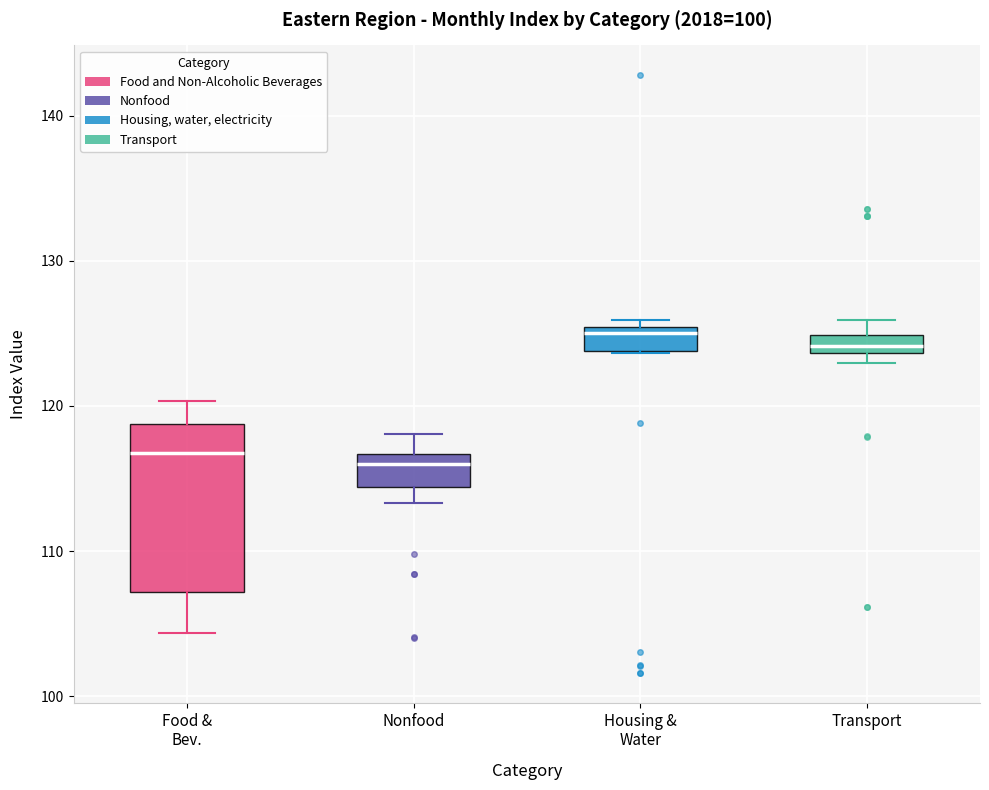

Where is the lower edge of the box for Nonfood on the y-axis? The values are not printed on the chart, so give them approximately, as read against the axis.

114